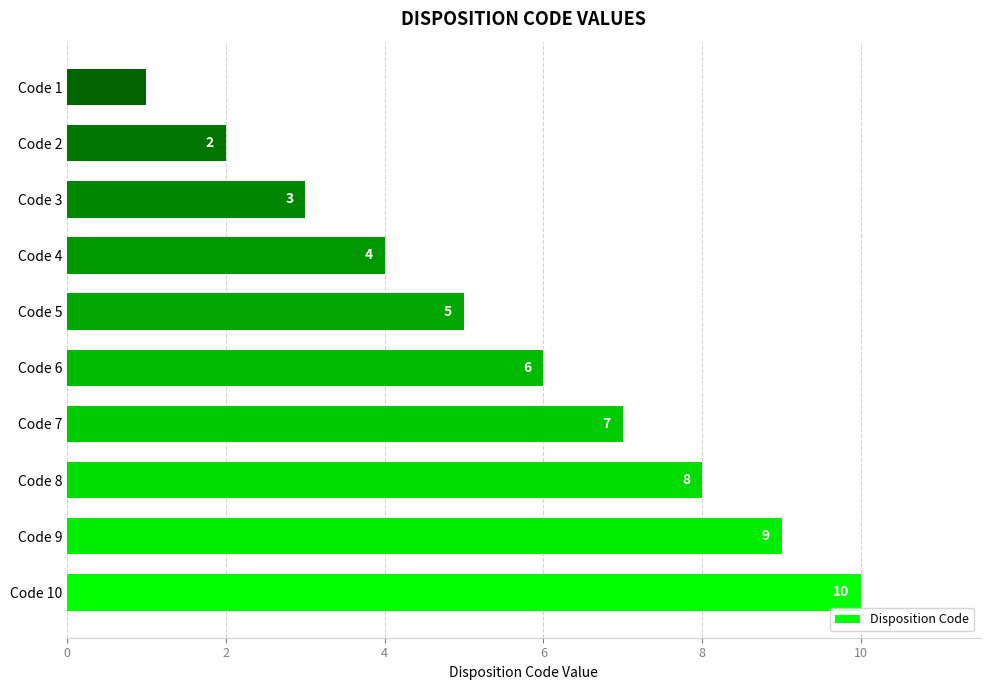

How many bars are there in total?

10